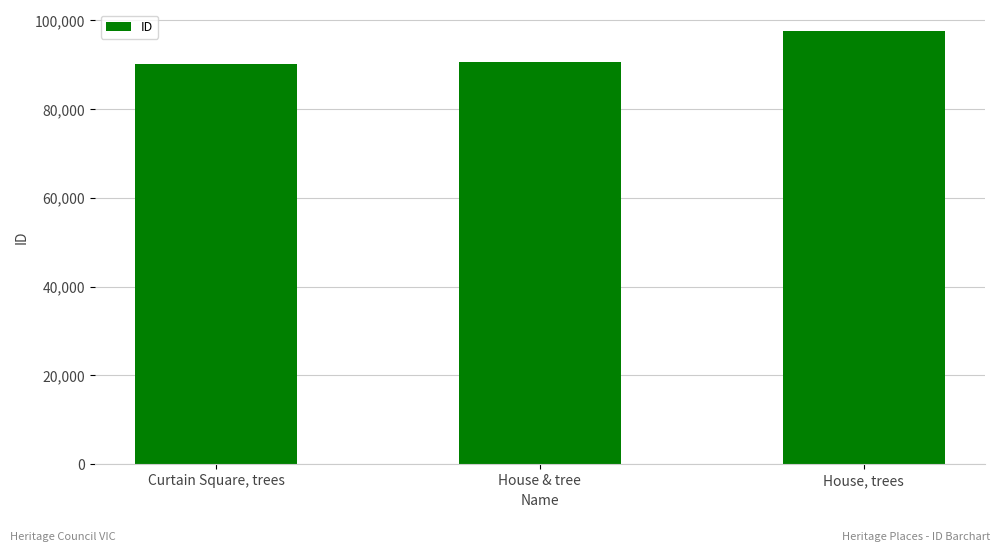

True or false: the data shows 90671 at House & tree.

True